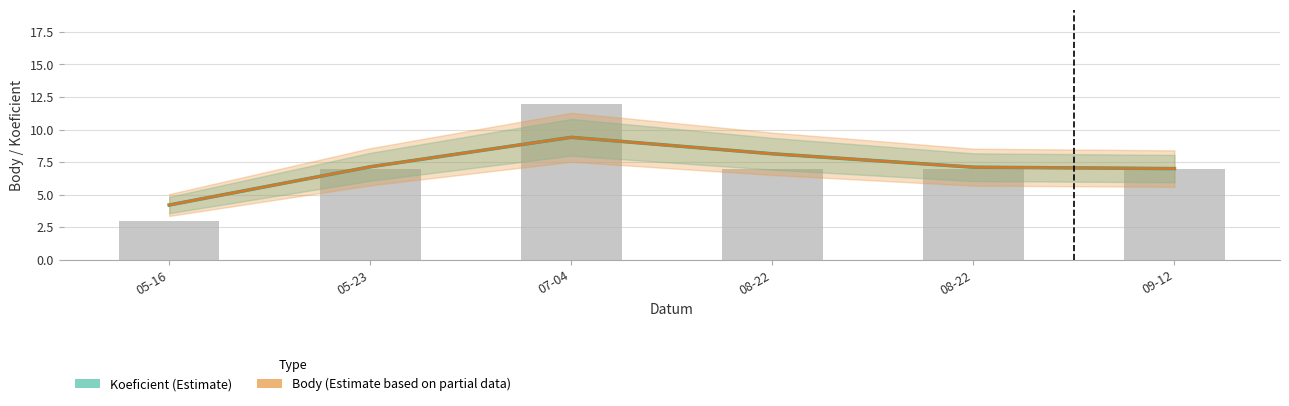

List the labels in order of Body value, smallest first.

05-16, 09-12, 08-22, 05-23, 08-22, 07-04